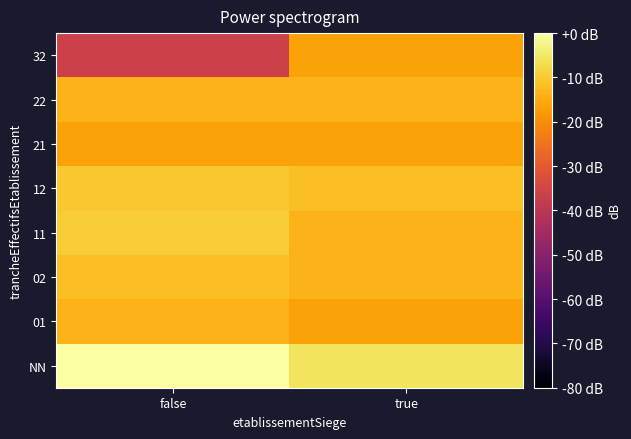

What is the total value across all series at false?

-111.9